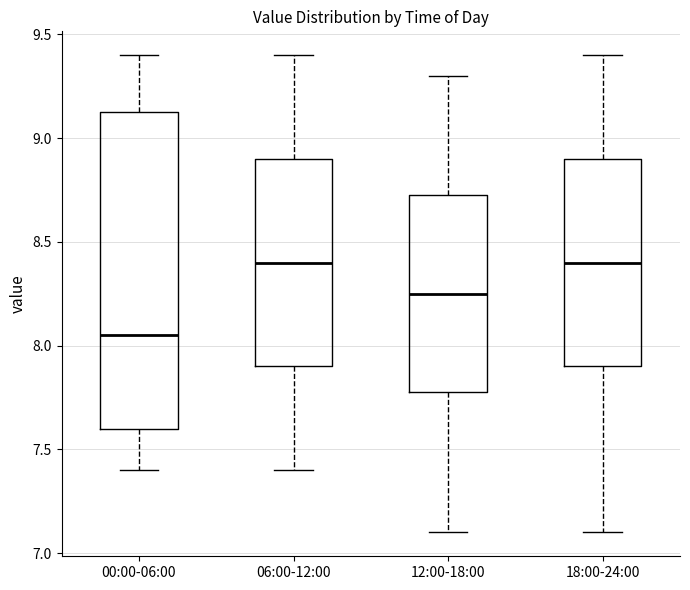

Comparing the boxes themselves (not the whiskers), which one is the tallest?

00:00-06:00